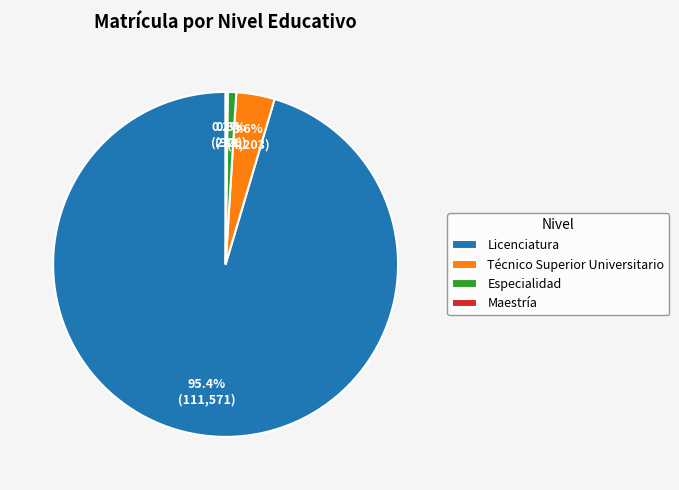

Is Licenciatura the majority of the pie?

Yes